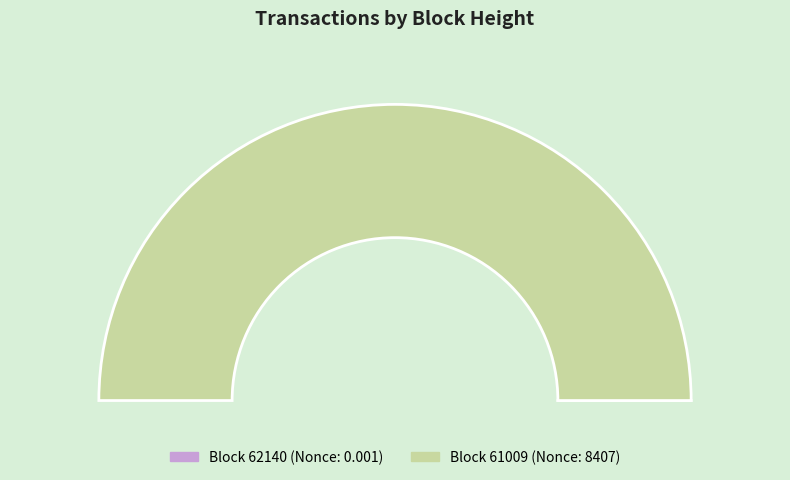

Count the number of slices in the pie.

2